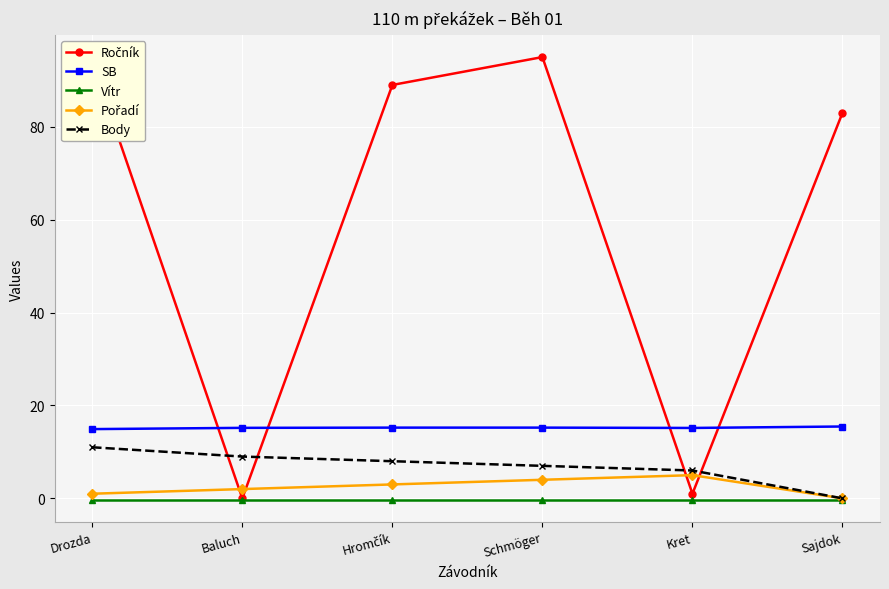

The value of SB at Baluch is 15.2. True or false?

True